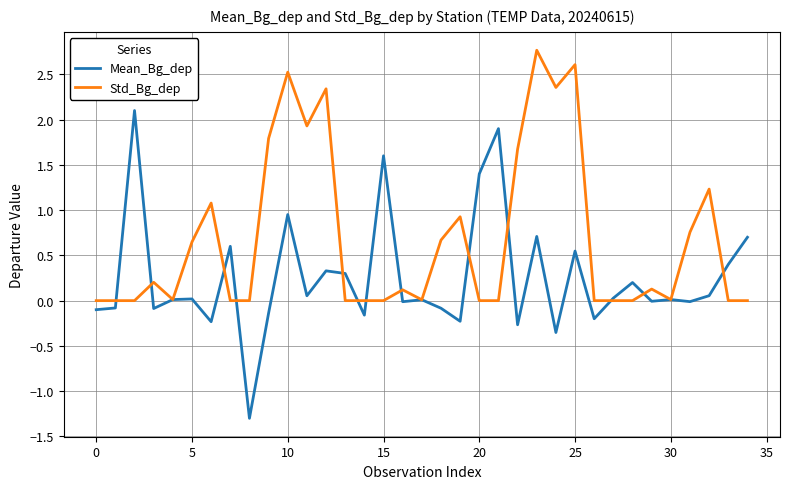

Rank the series by their average value, from highest to lowest.

Std_Bg_dep, Mean_Bg_dep